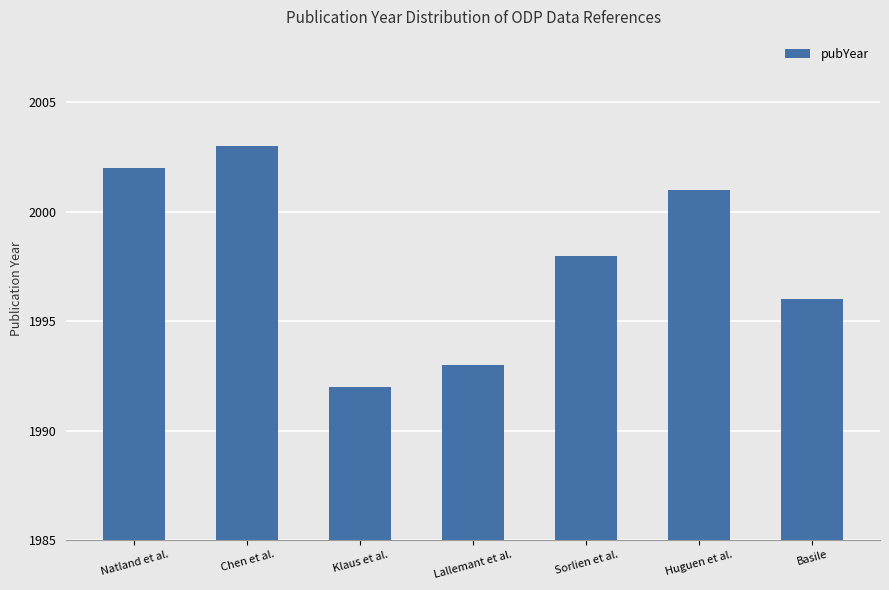

What is the label of the 6th bar from the left?

Huguen et al.